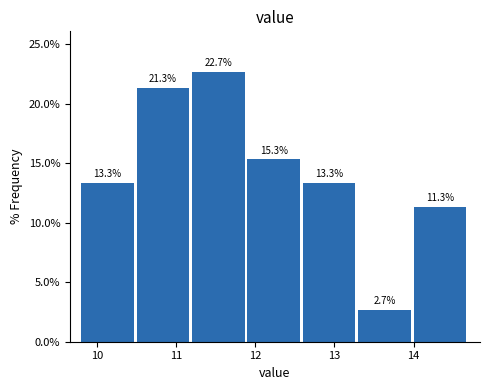

How tall is the bar that spans 11.2 to 11.9 on the x-axis?

22.7